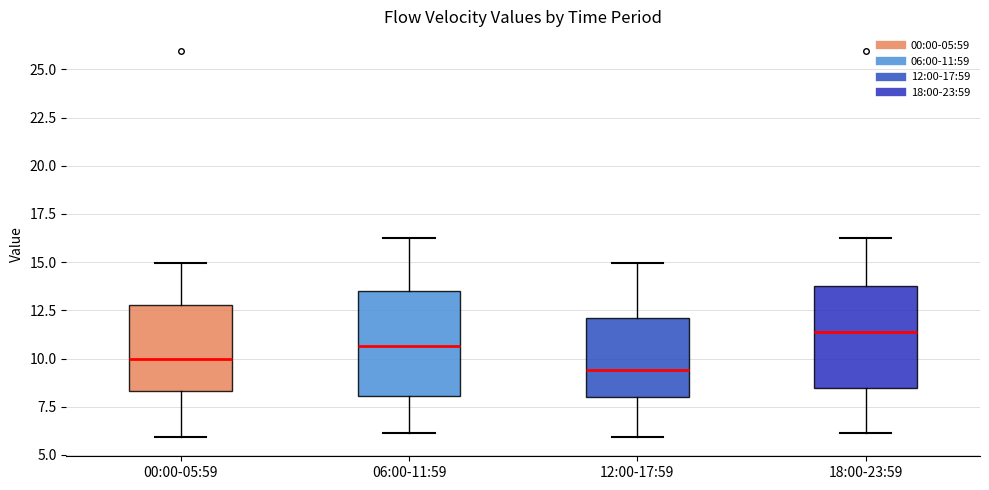

Which box's median line is the highest?

18:00-23:59